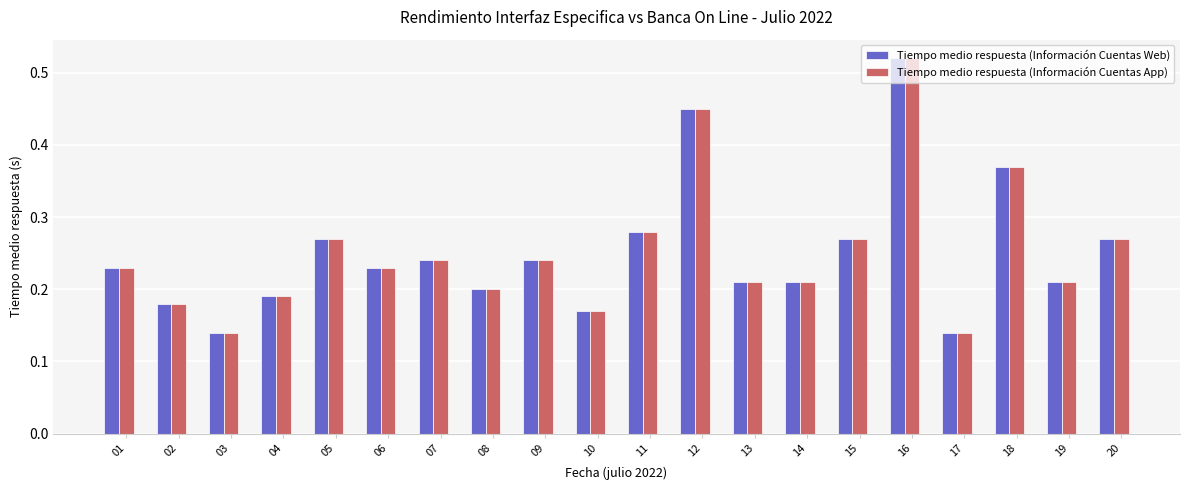

How many bars are there in each group?

2